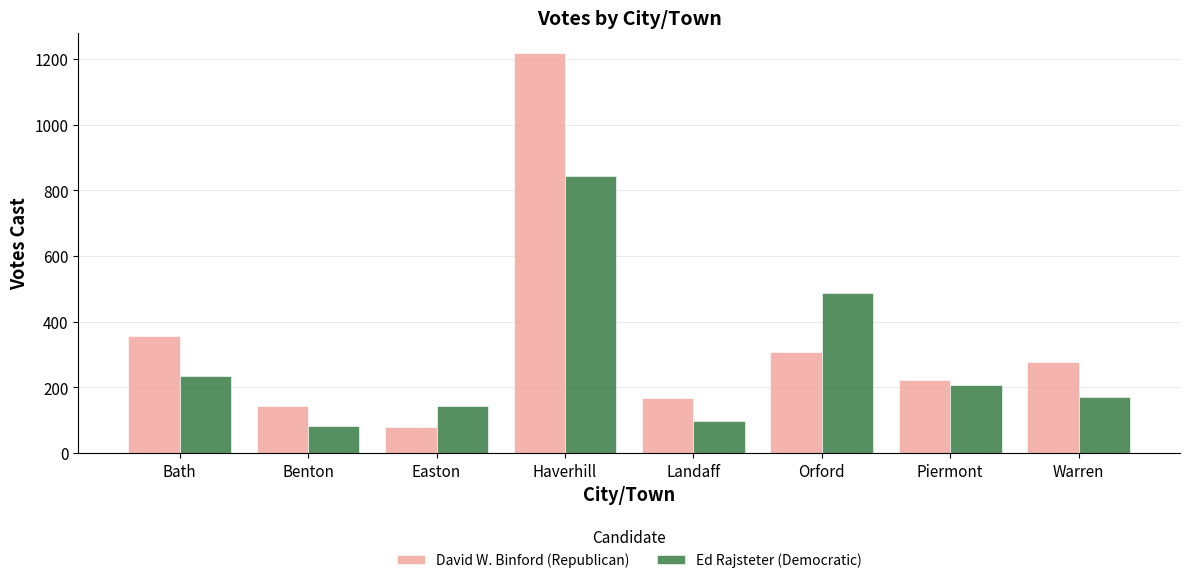

At Haverhill, list the series in order from largest to smallest.

David W. Binford (Republican), Ed Rajsteter (Democratic)